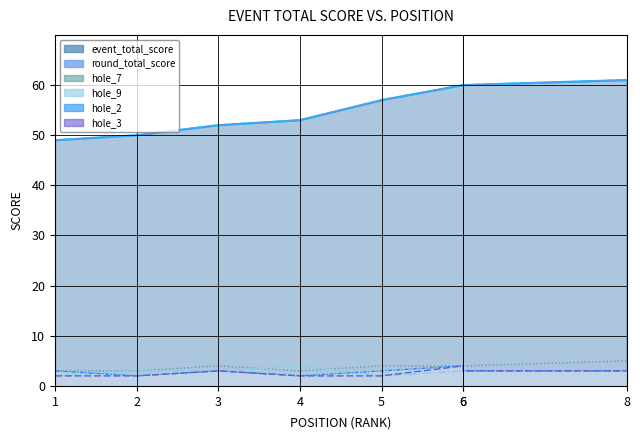

Reading right to left, extract all data points from this chart.

8=61	6=60	6=60	5=57	4=53	3=52	2=50	1=49